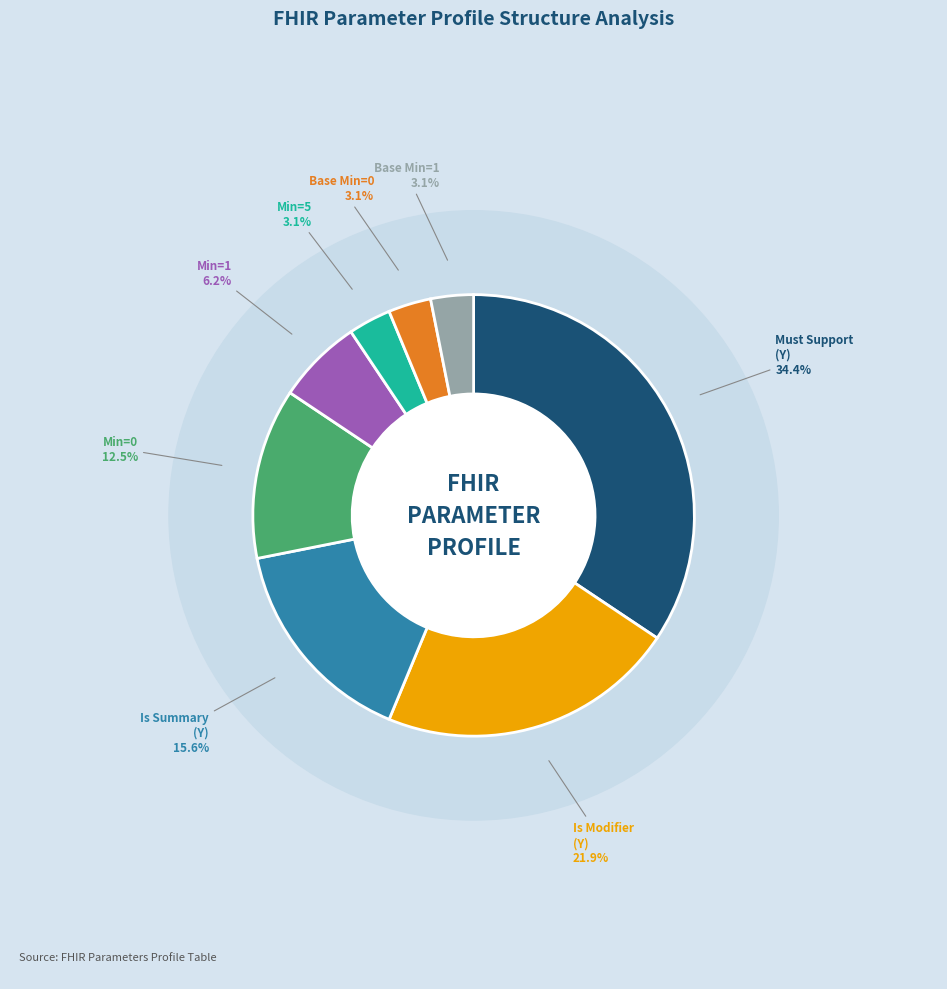

Count the number of slices in the pie.

8